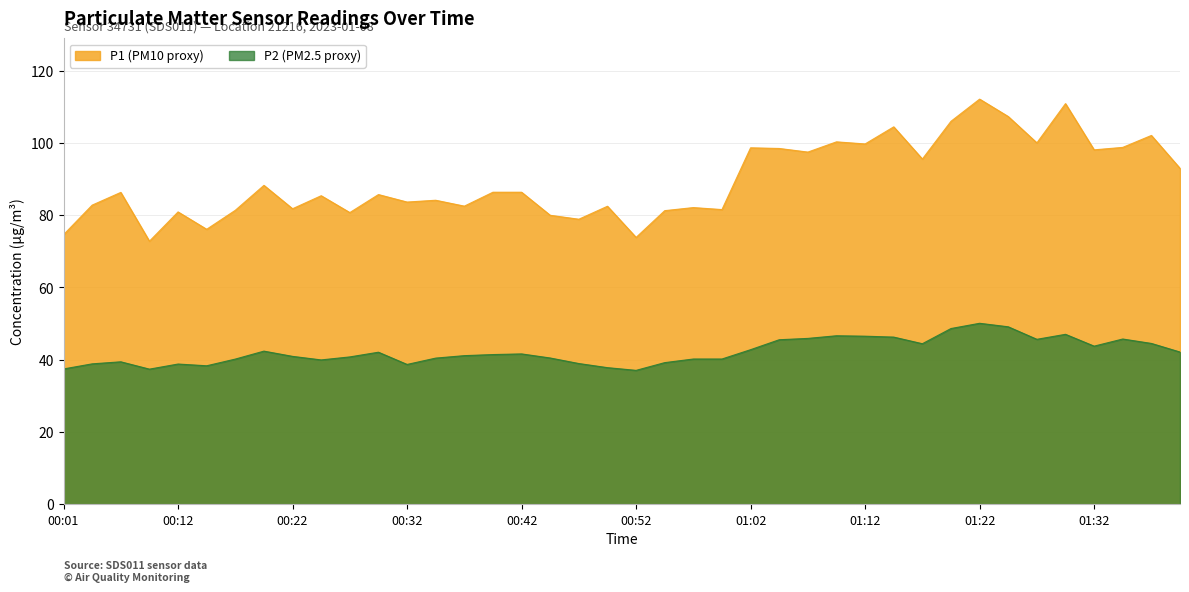

What is the sum of the P2 values at 00:52 and 00:07?

76.5